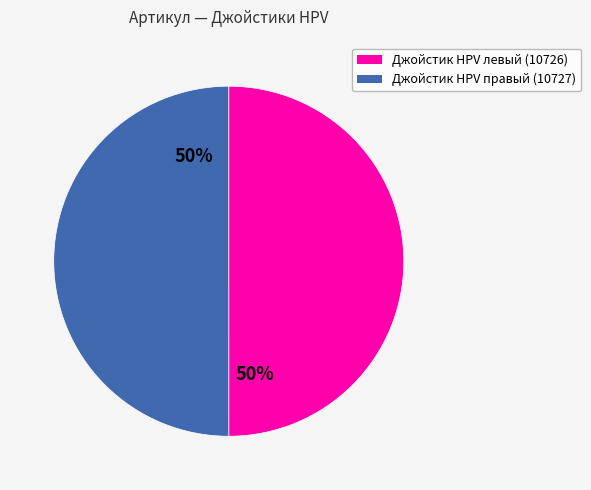

To the nearest percent, what is the average slice percentage?

50%